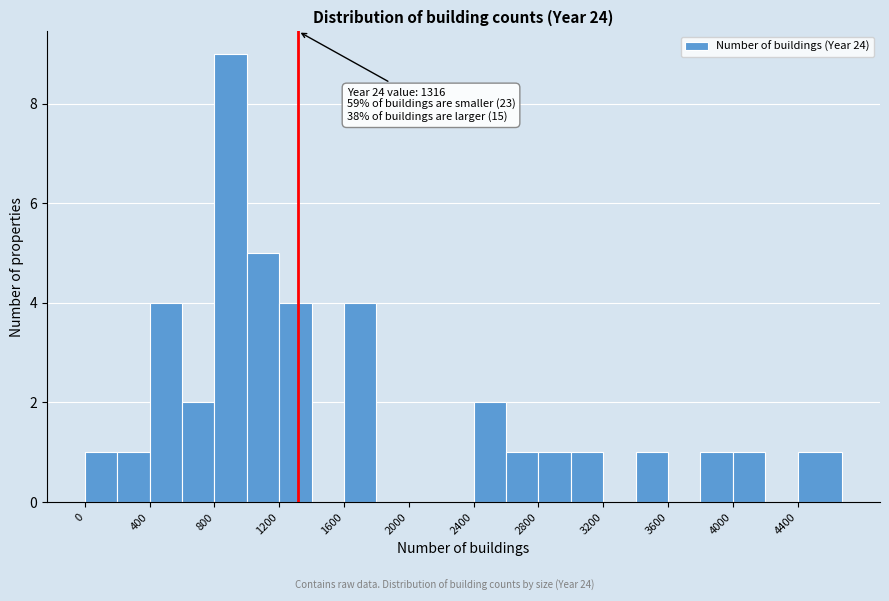

Which range on the x-axis has the tallest bar?

800 to 1000